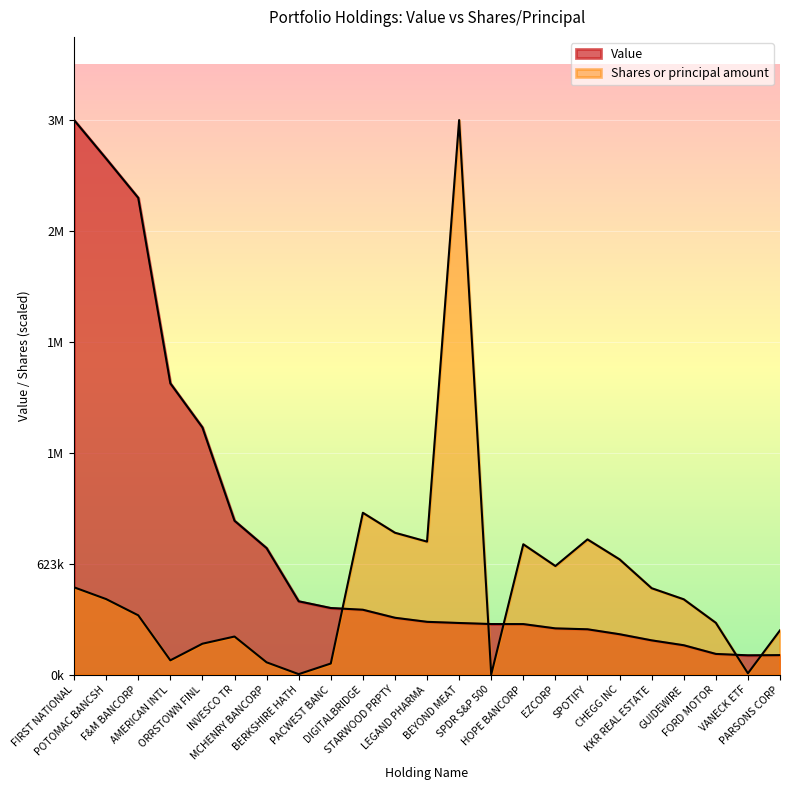

Between CHEGG INC and HOPE BANCORP, which is larger?

HOPE BANCORP